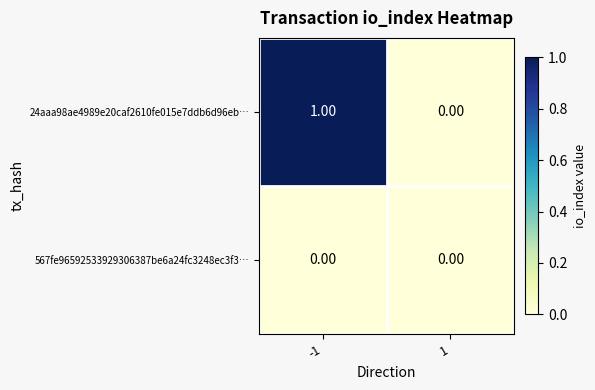

Rank the series by their average value, from lowest to highest.

567fe96592533929306387be6a24fc3248ec3f3…, 24aaa98ae4989e20caf2610fe015e7ddb6d96eb…